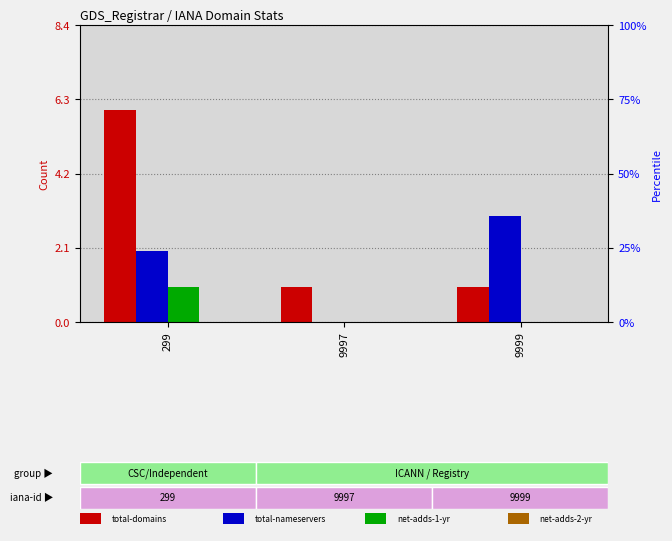

How many categories are shown in the chart?

3